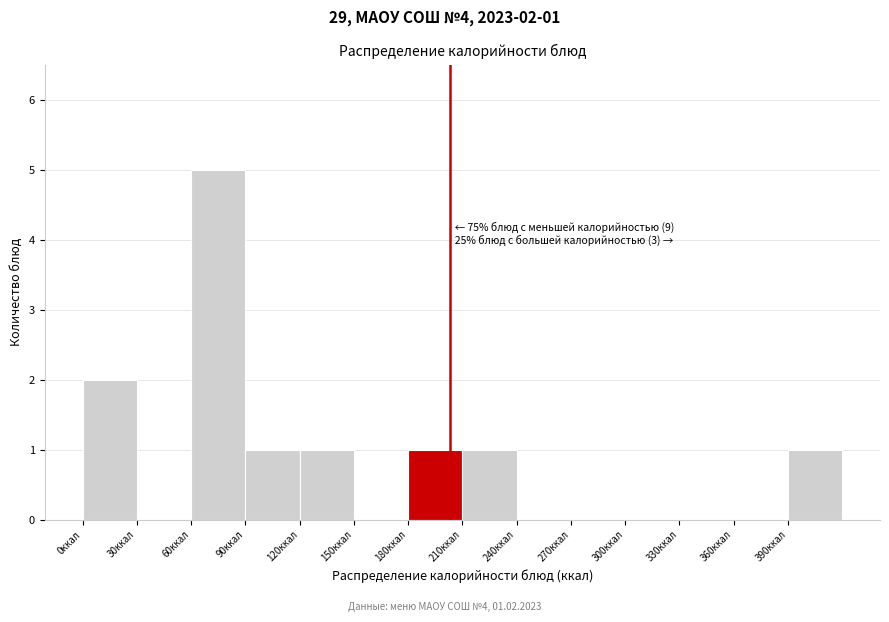

Over which range of the x-axis is the bar tallest?

60 to 90